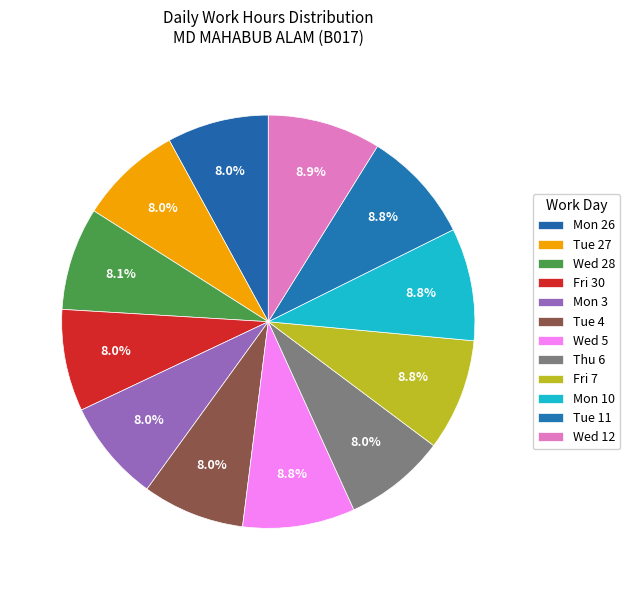

Which has a higher value, Tue 27 or Wed 12?

Wed 12